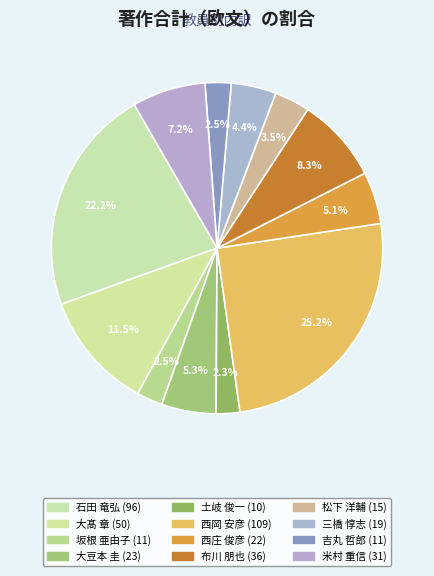

To the nearest percent, what portion does 米村 重信 represent?

7%